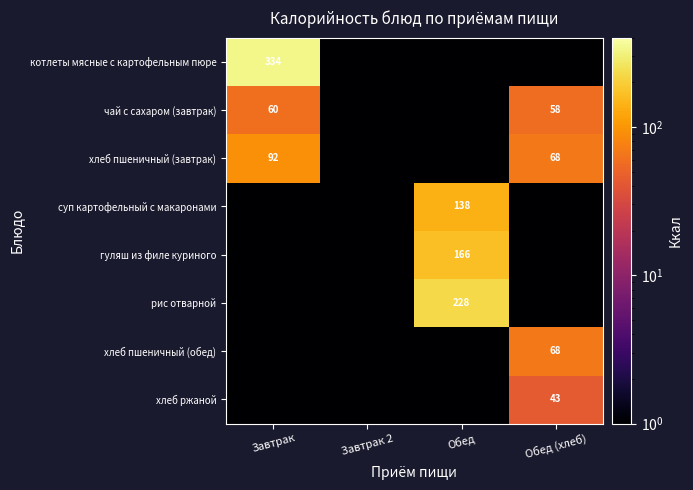

True or false: рис отварной has a value of 125.6 at Обед.

False